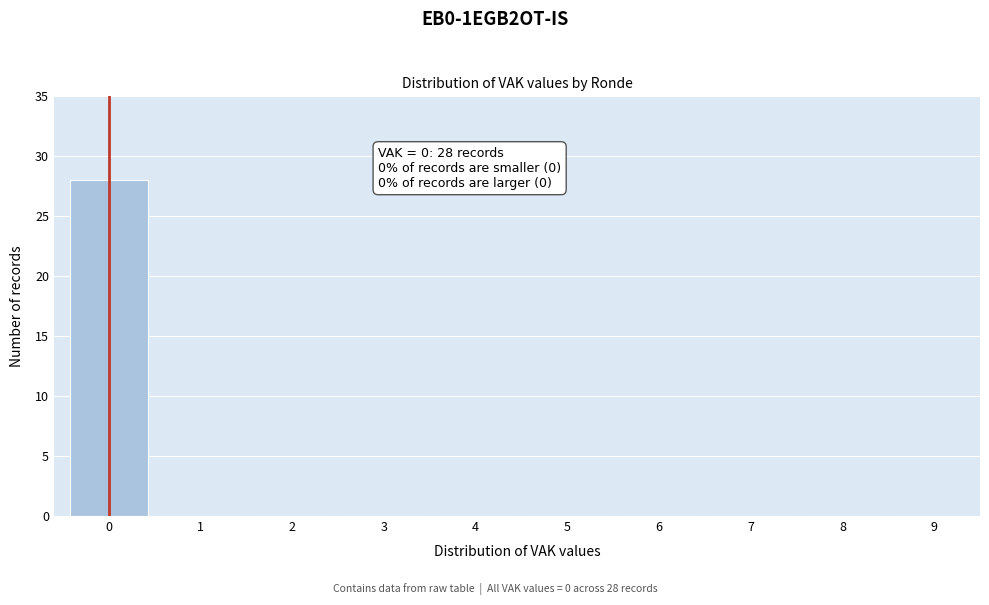

Reading right to left, extract all data points from this chart.

9=0	8=0	7=0	6=0	5=0	4=0	3=0	2=0	1=0	0=28